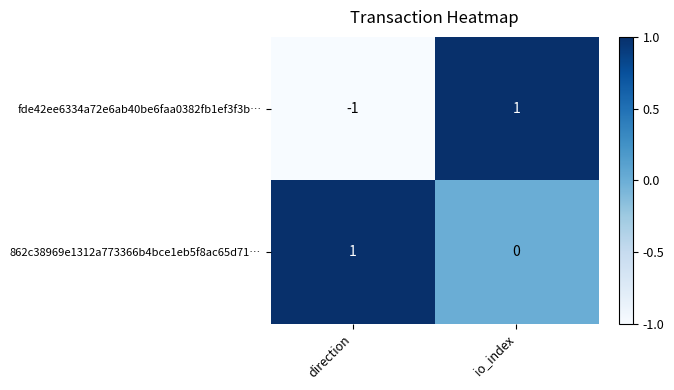

At io_index, list the series in order from smallest to largest.

862c38969e1312a773366b4bce1eb5f8ac65d71…, fde42ee6334a72e6ab40be6faa0382fb1ef3f3b…